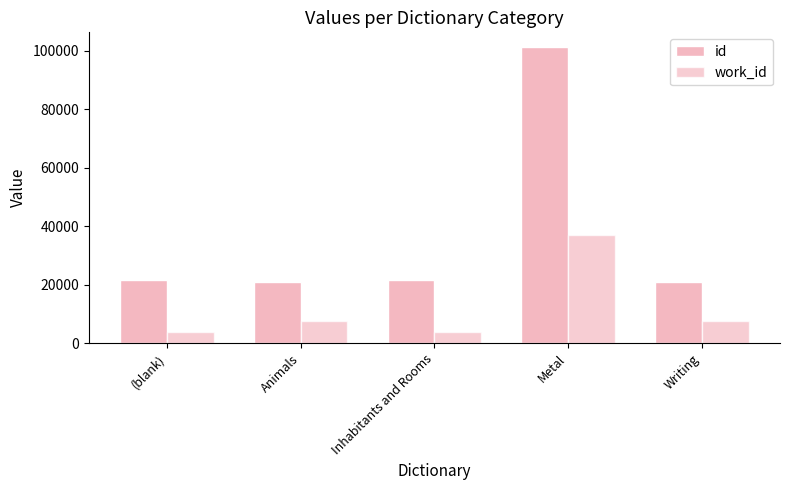

How many groups of bars are there?

5